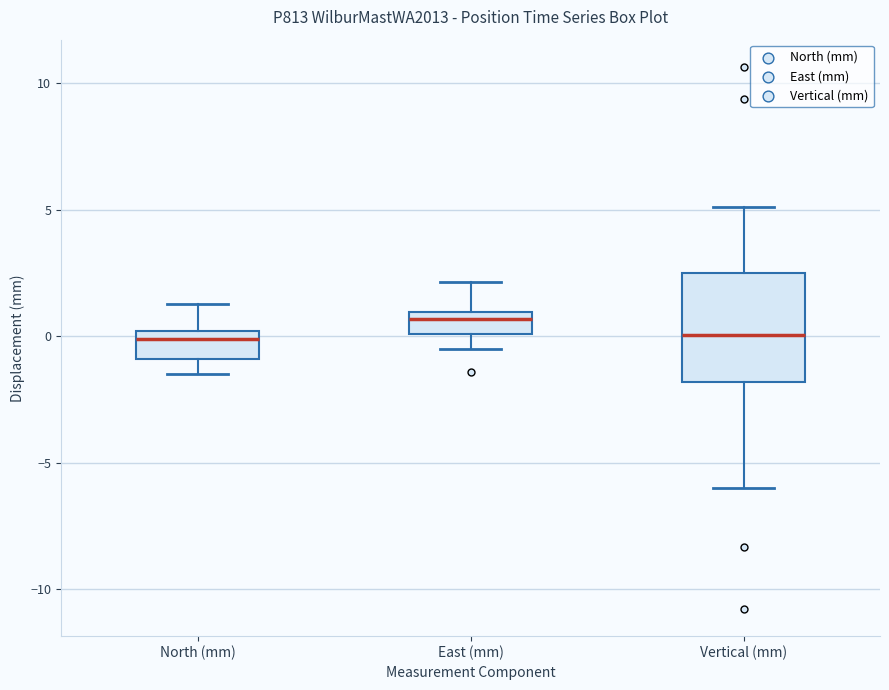

Which box is the tallest, from its lower edge to its upper edge?

Vertical (mm)